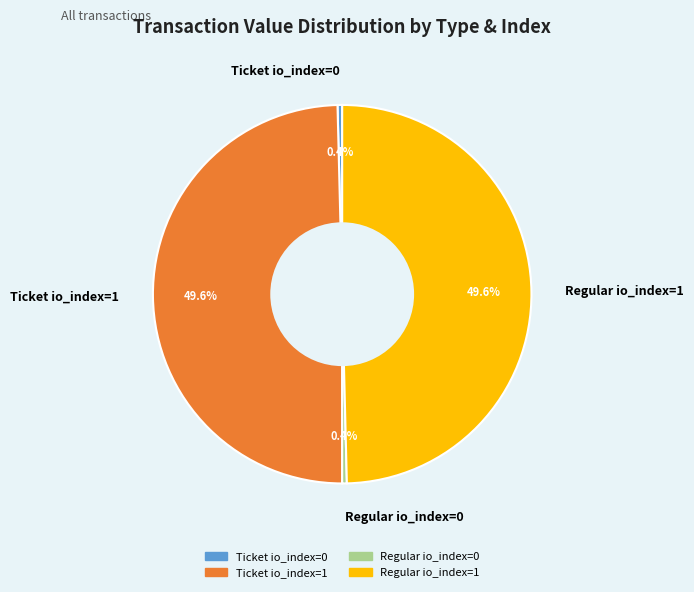

Does any single category account for the majority?

No